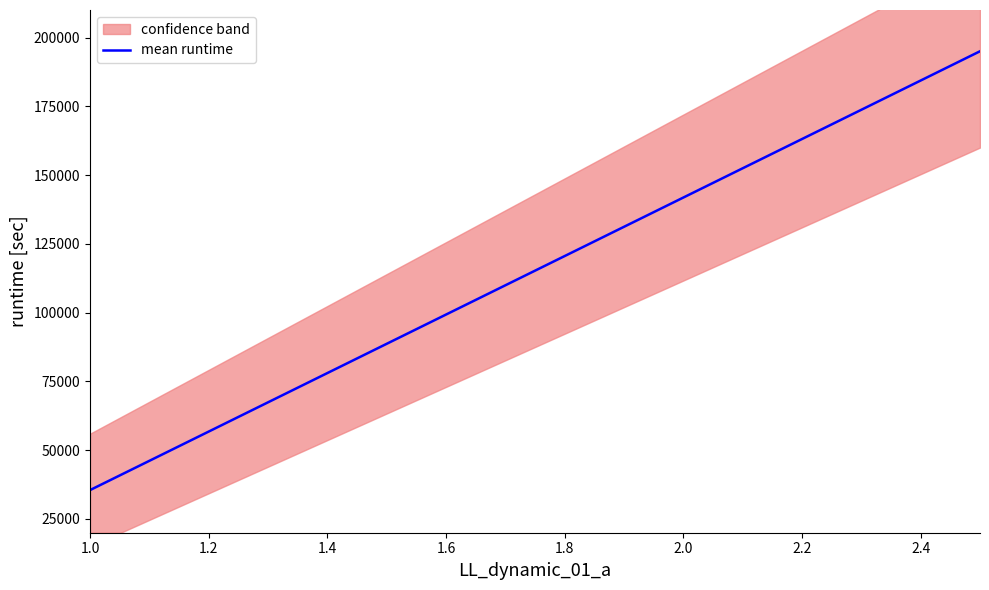

What is the average value?

115250